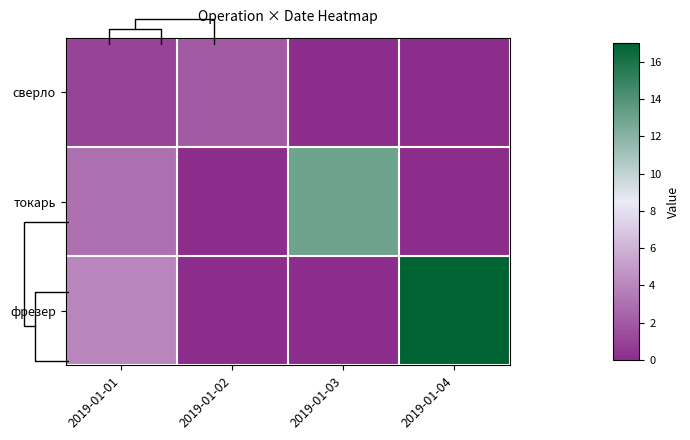

What is the difference between the токарь values at 2019-01-02 and 2019-01-03?

13